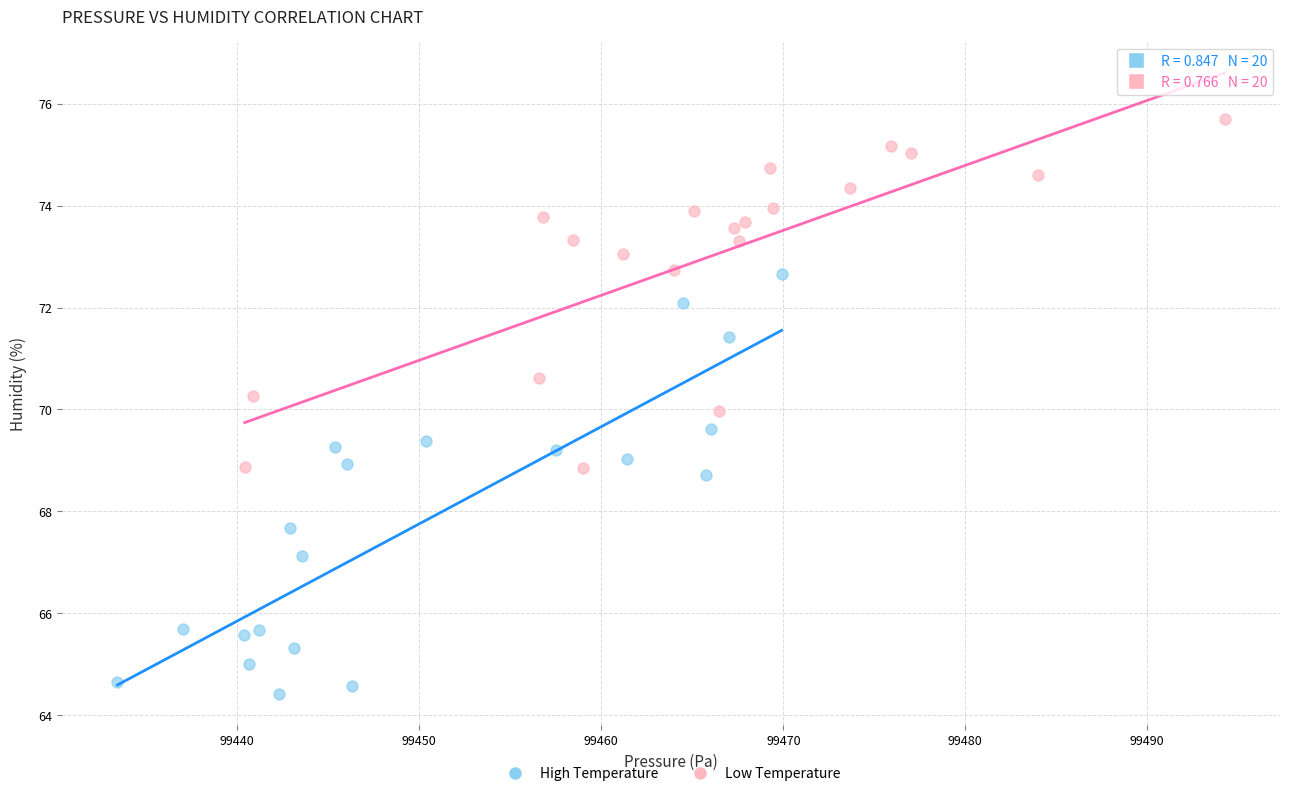

Which series contains the highest Y value?

Low Temperature